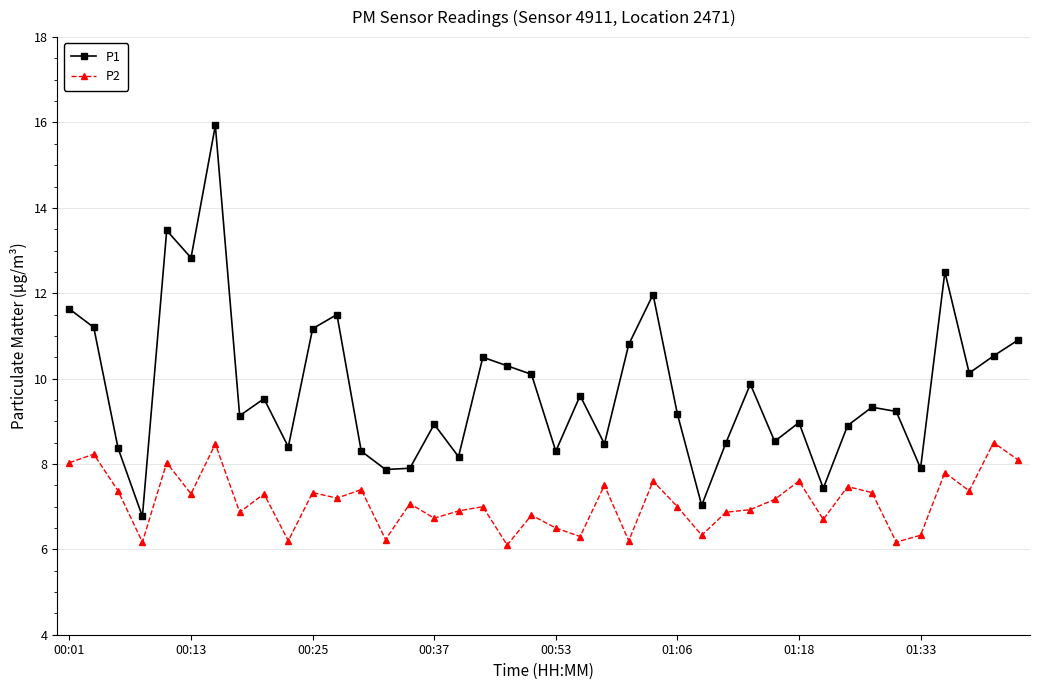

Which series has the widest spread of values?

P1